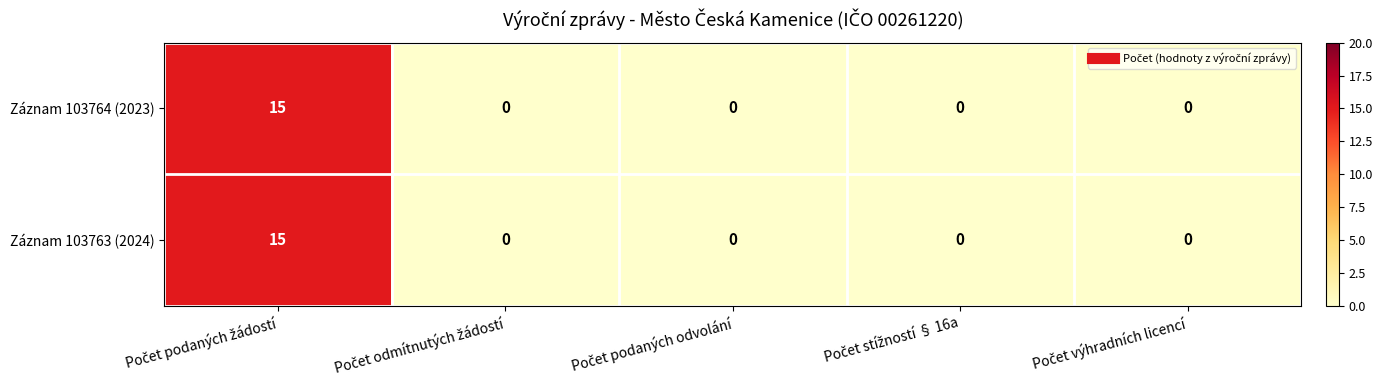

What is the sum of all Záznam 103764 (2023) values?

15